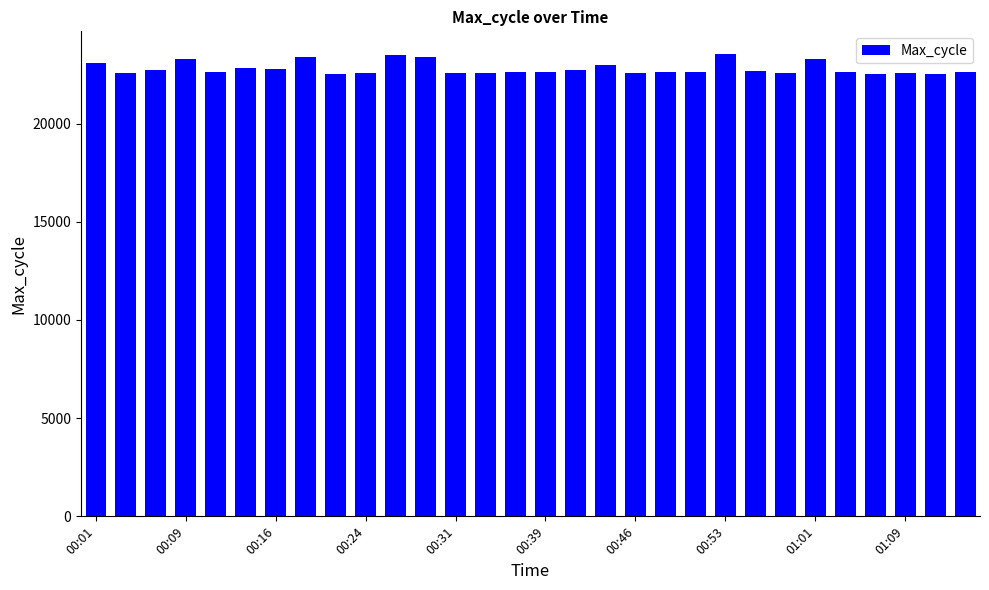

What is the value of the 13th bar from the left?

22572